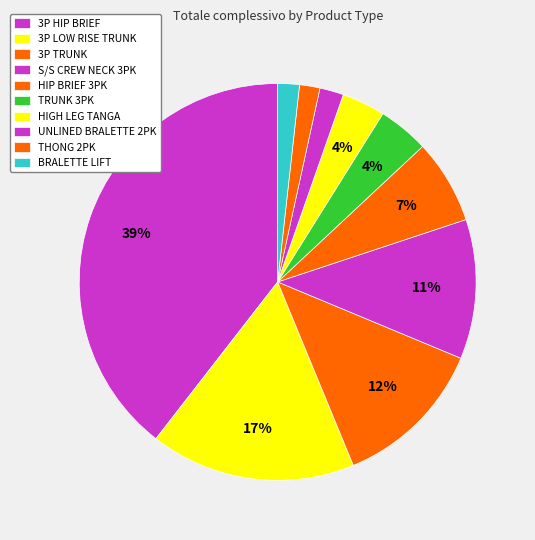

Count the number of slices in the pie.

10